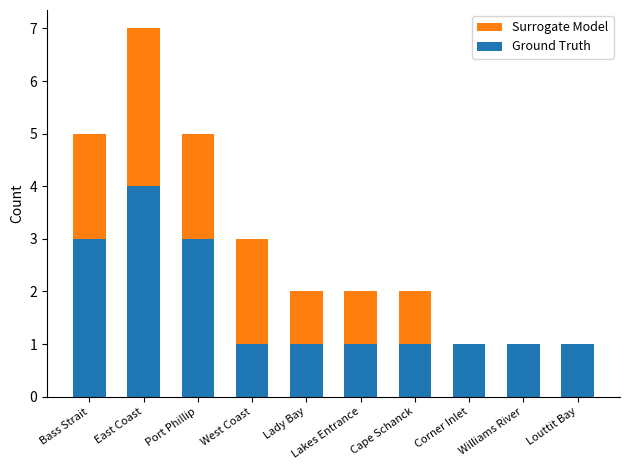

What is the total value across all series at East Coast?

11